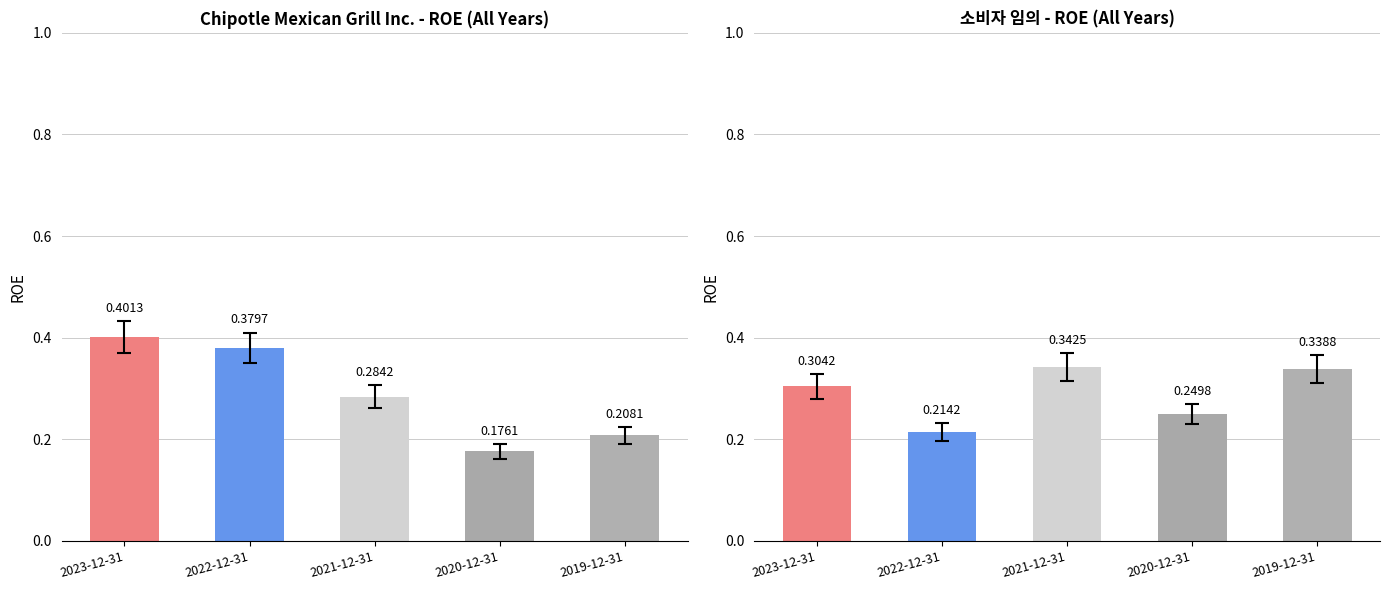

Read the ROE value at 2023-12-31.

0.4